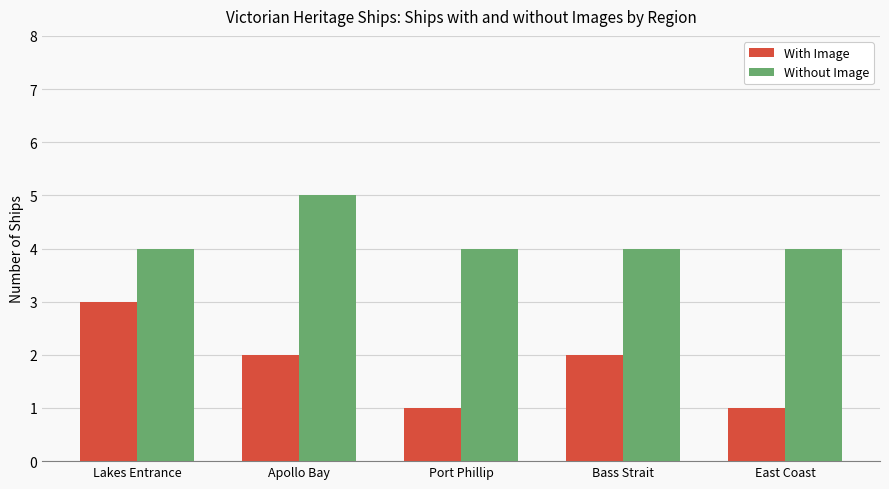

Rank the series by their average value, from highest to lowest.

Without Image, With Image